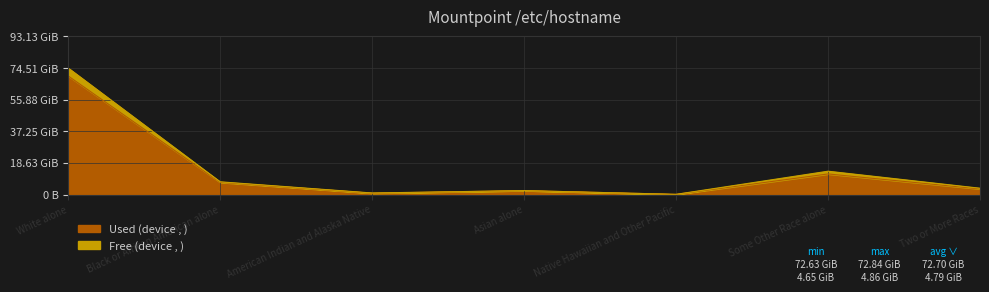

Between Some Other Race alone and American Indian and Alaska Native, which is larger?

Some Other Race alone